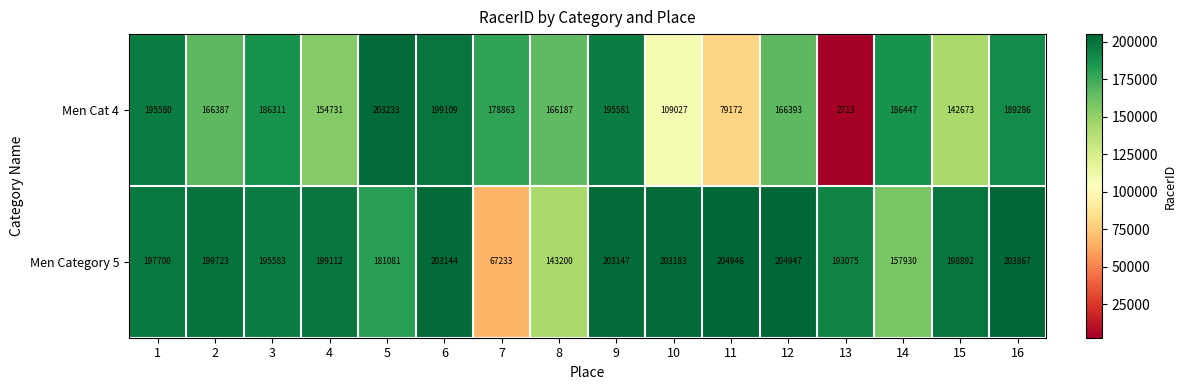

What is the greatest value displayed?

204947